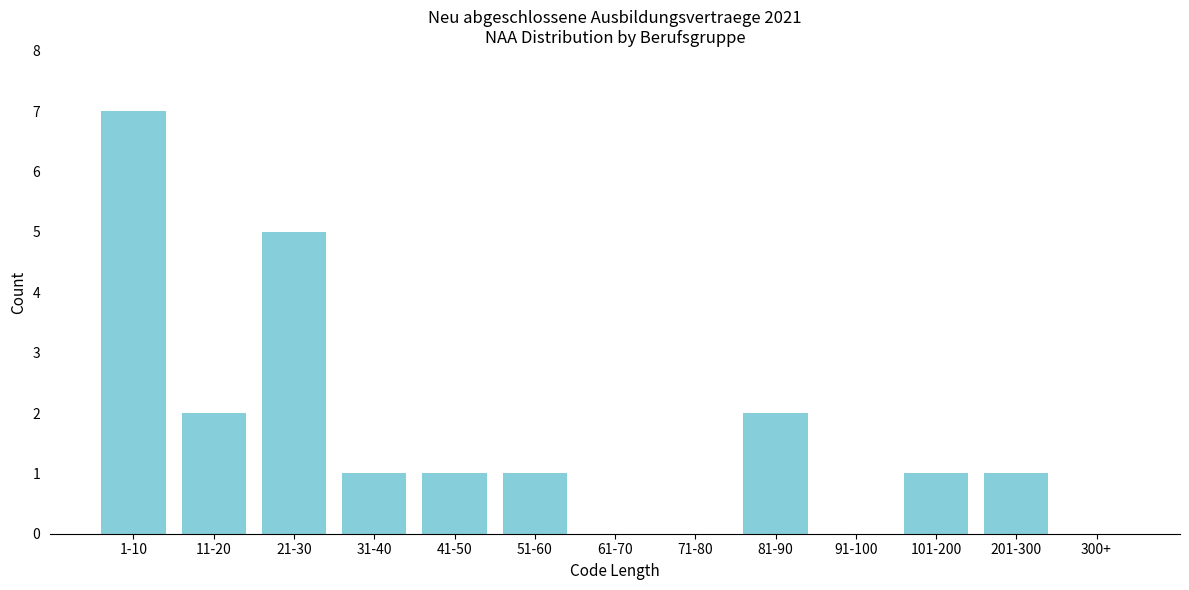

Reading right to left, transcribe all the data shown in this chart.

300+=0	201-300=1	101-200=1	91-100=0	81-90=2	71-80=0	61-70=0	51-60=1	41-50=1	31-40=1	21-30=5	11-20=2	1-10=7